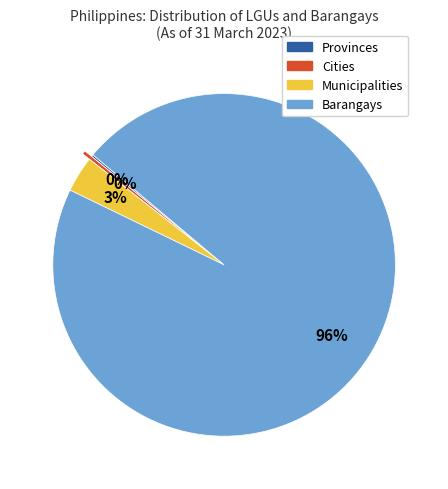

What is the ratio of the value at Barangays to the value at Cities?

284.0